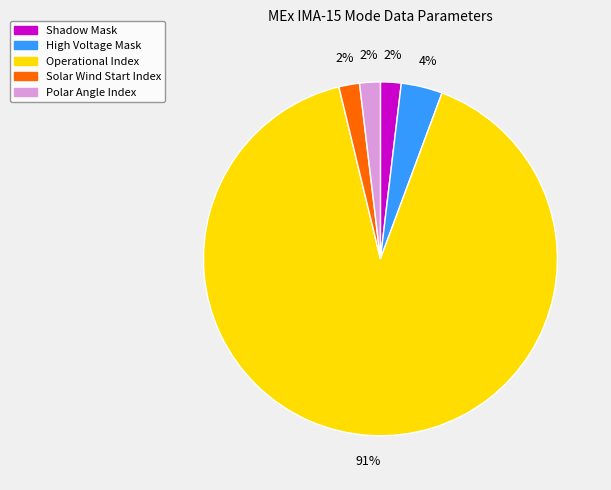

Approximately how many times larger is the value at High Voltage Mask compared to Solar Wind Start Index?

2.0